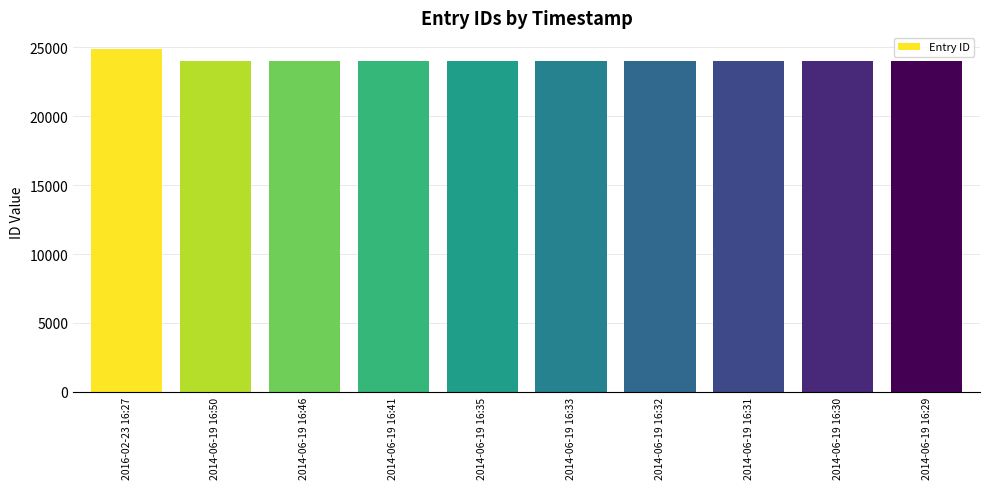

The value at 2014-06-19 16:33 is 23992. True or false?

True